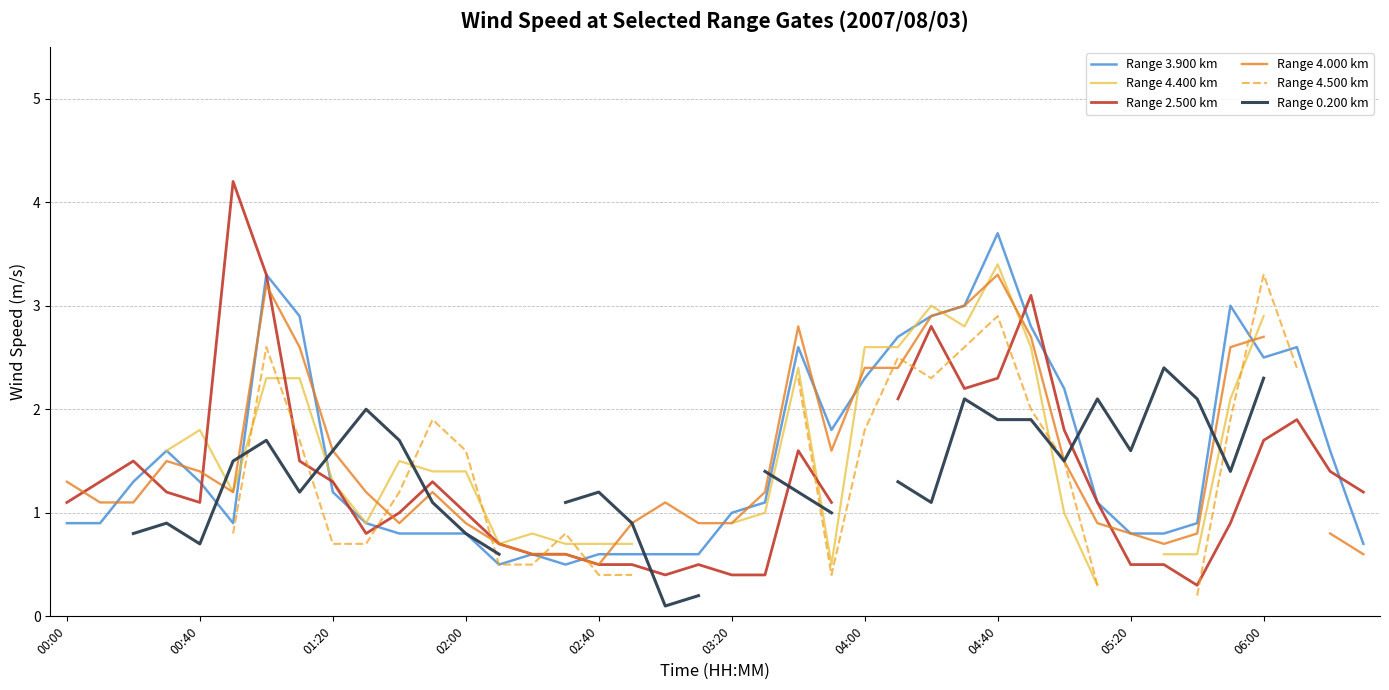

The value of Range 3.900 km at 02:40 is 0.6. True or false?

True